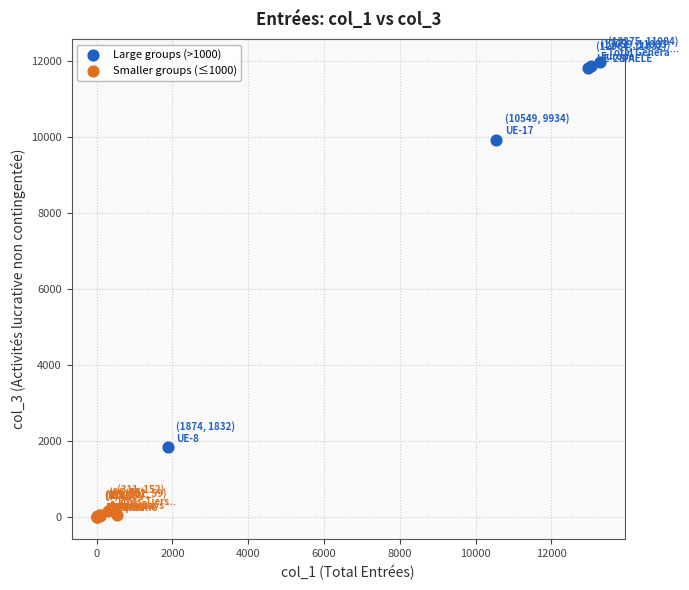

Which series contains the lowest Y value?

Smaller groups (≤1000)